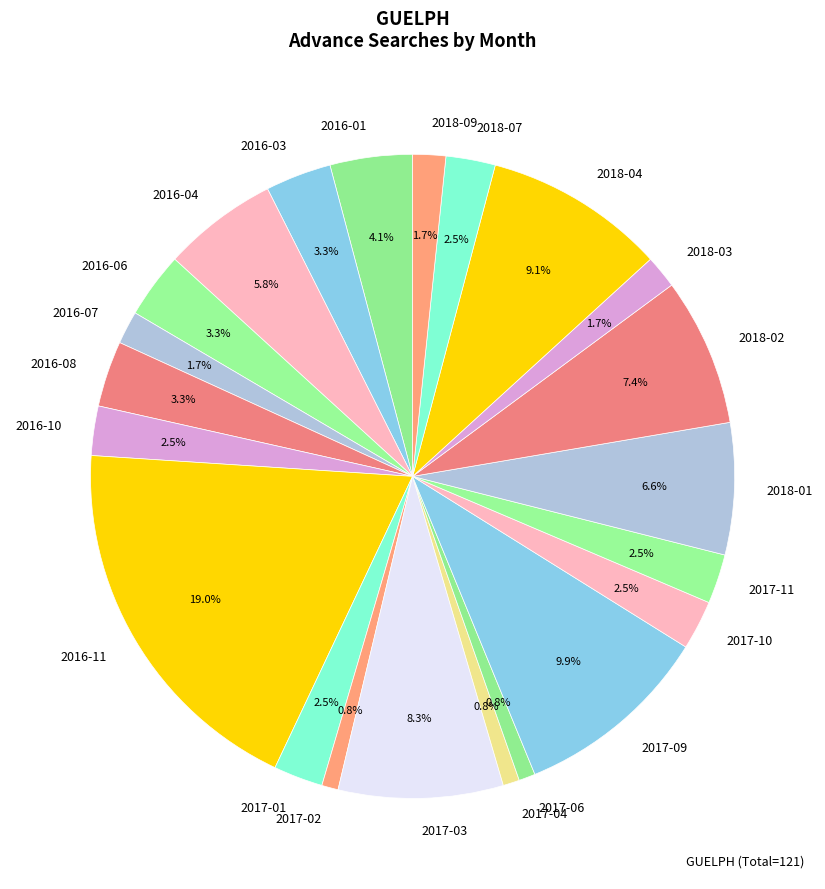

What percentage is the 2017-02 slice, to the nearest percent?

1%